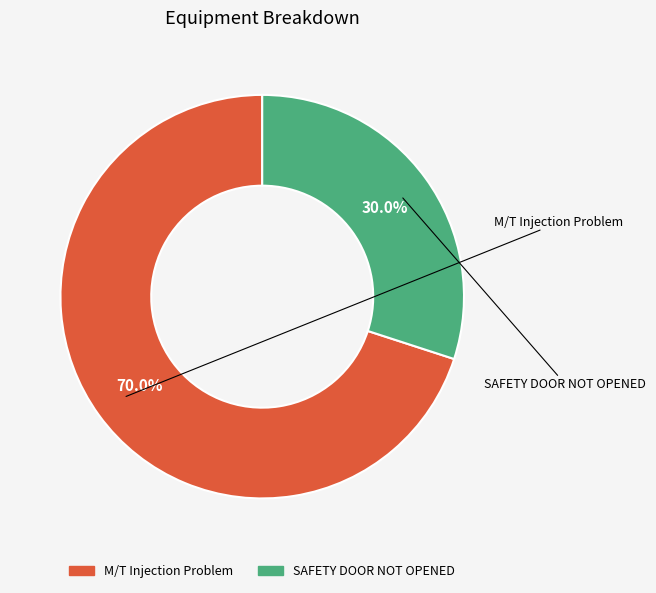

How many segments does this pie chart have?

2